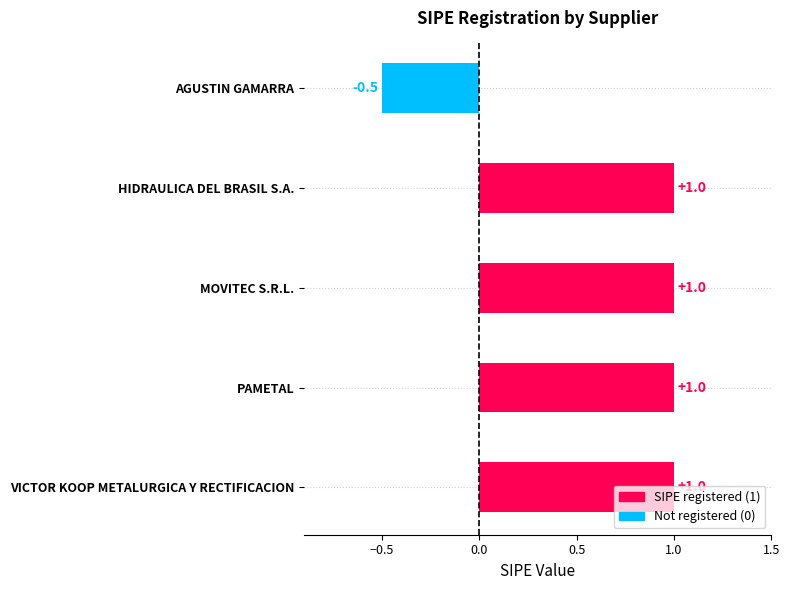

Which label corresponds to the smallest value in the chart?

AGUSTIN GAMARRA